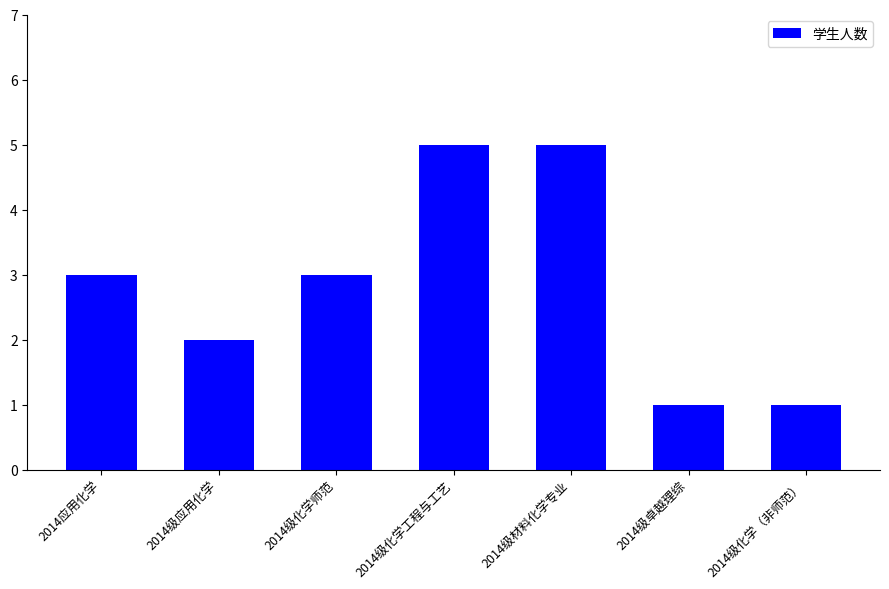

The value at 2014级化学师范 is 3. True or false?

True